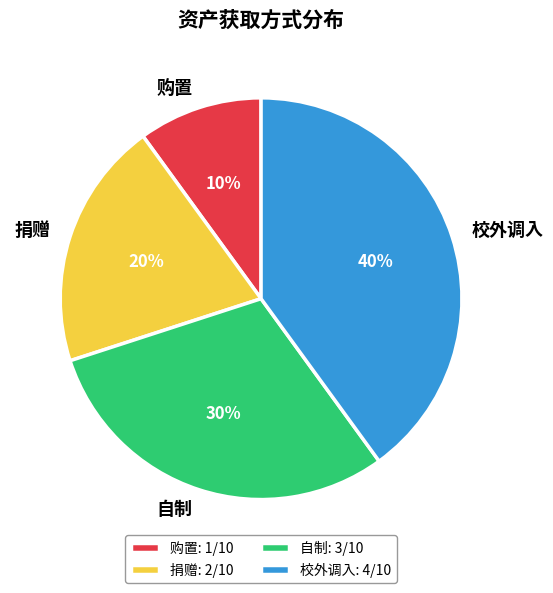

Is it true that 自制 is 21% of the pie?

False